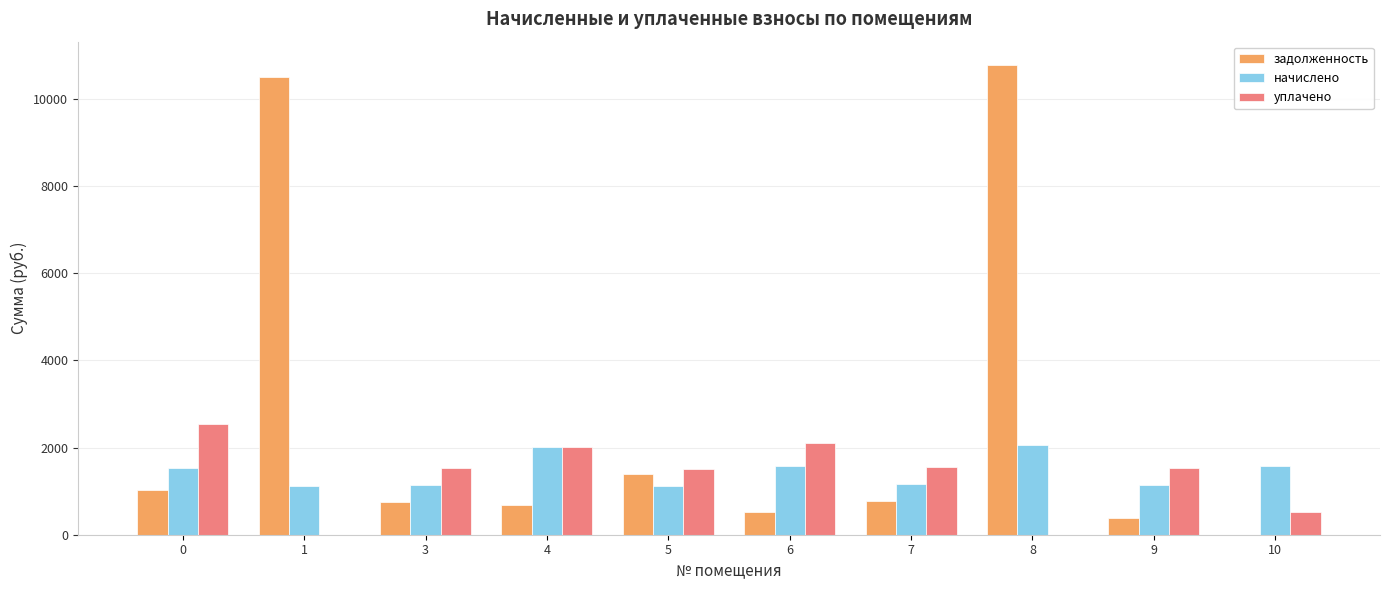

Between 1 and 5, which series saw the biggest shift?

задолженность